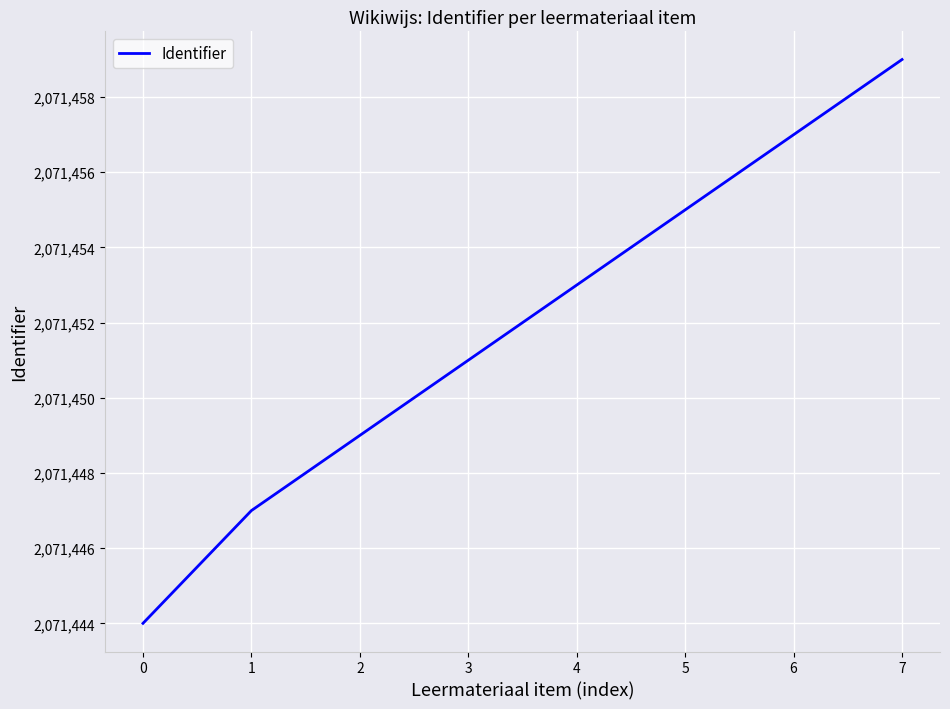

What is the difference between the maximum and minimum values?

15